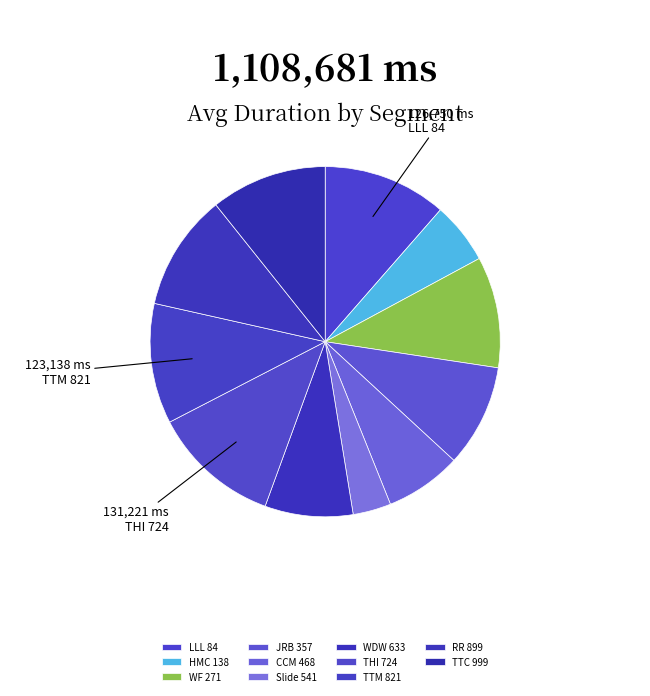

Which category has the smallest portion of the pie?

Slide 541